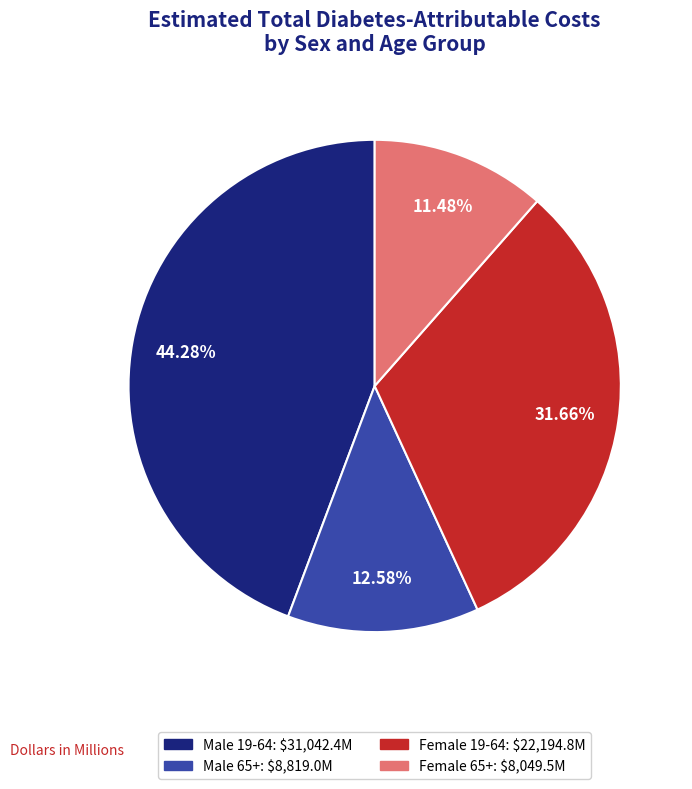

The Female 65+ slice represents 18% of the pie. True or false?

False